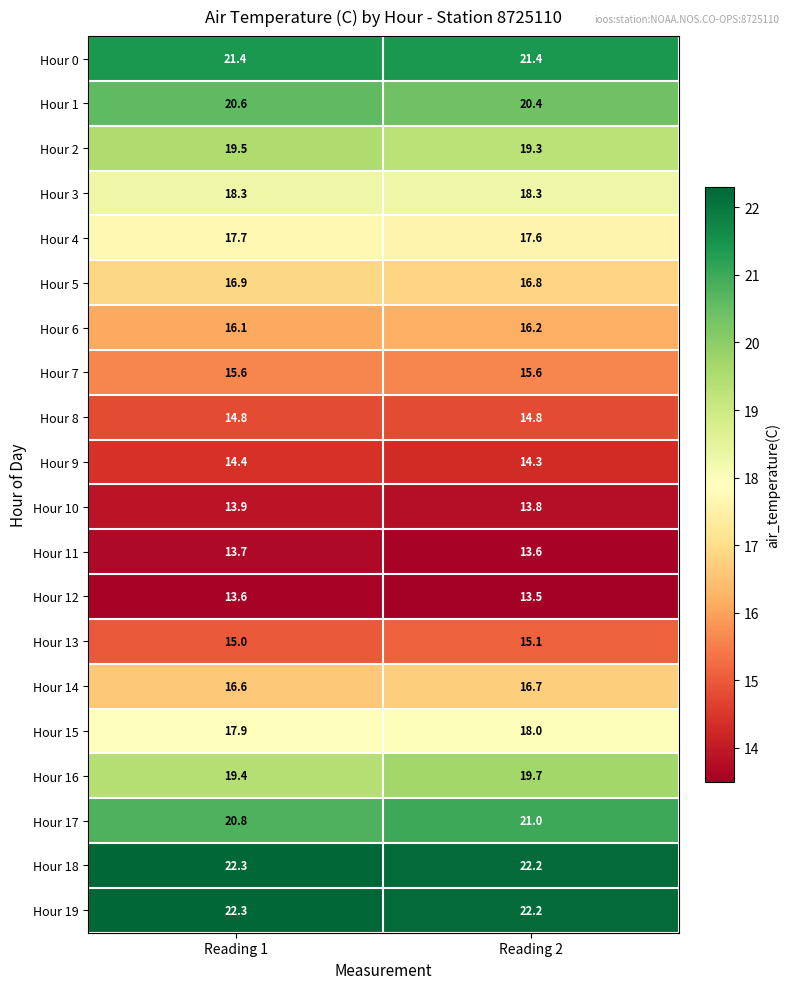

What is the difference between the highest and lowest values at Reading 1?

8.7